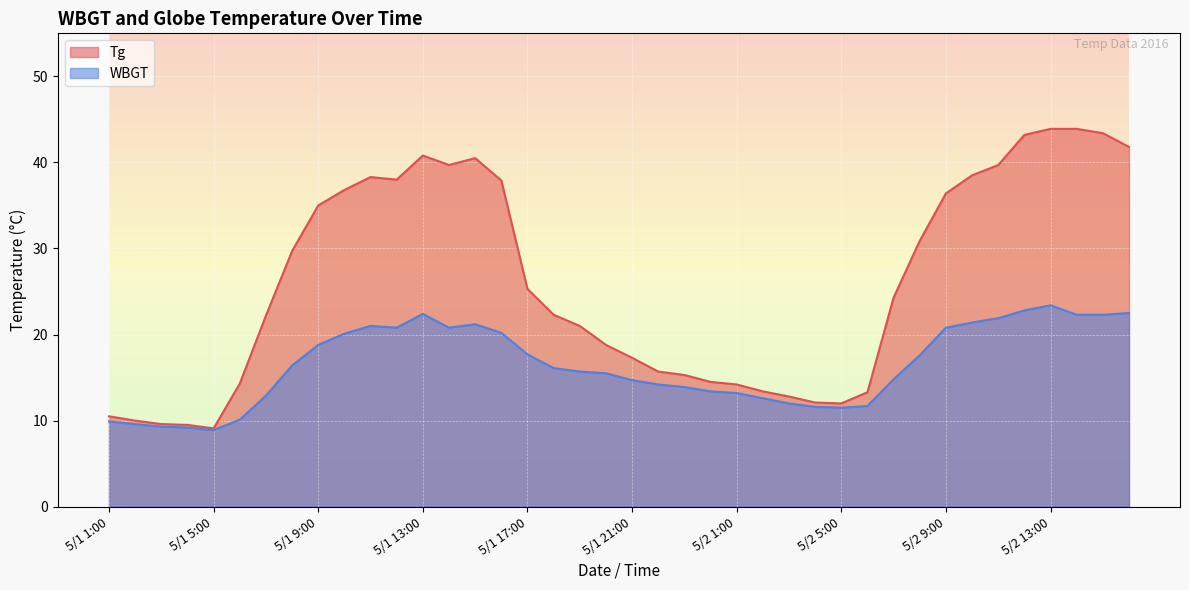

At which category is the sum across all series the highest?

5/2 13:00